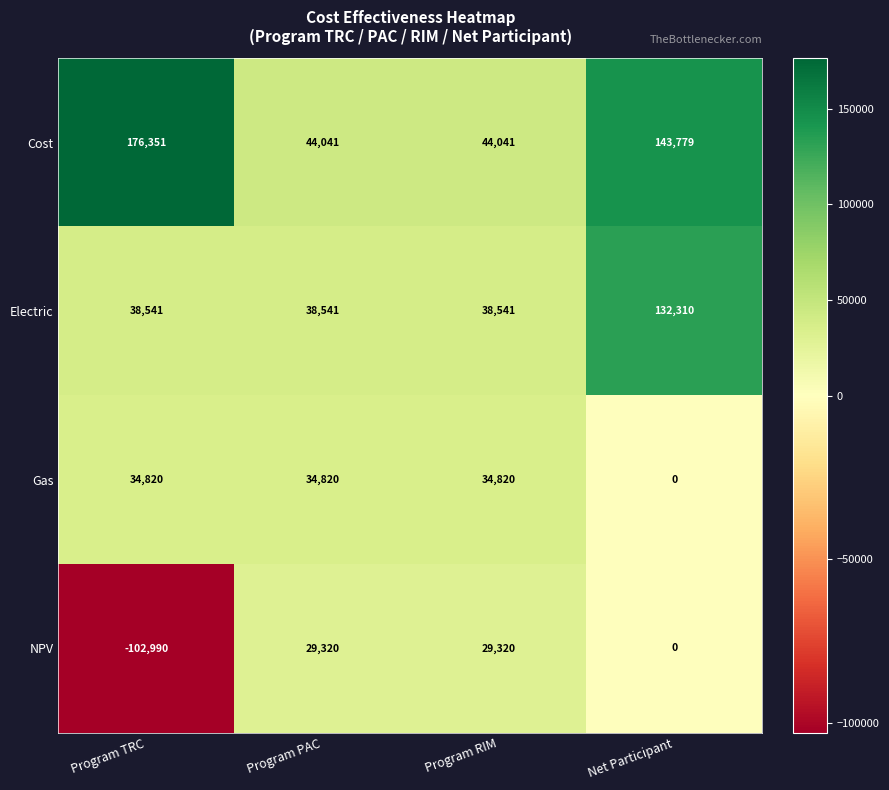

What is the maximum value for Gas?

34820